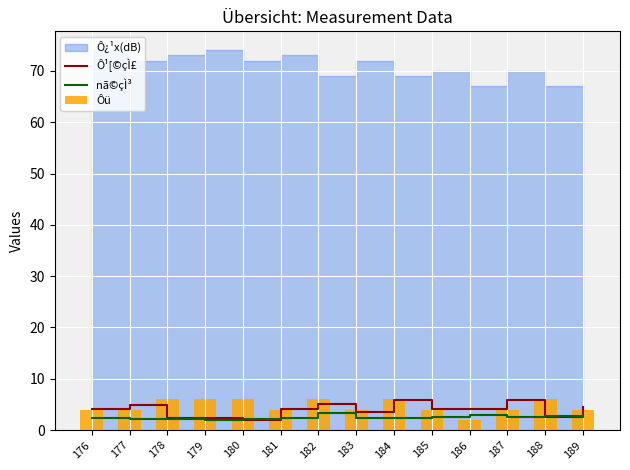

Read the nã©çÌ³ value at 186.

3.0